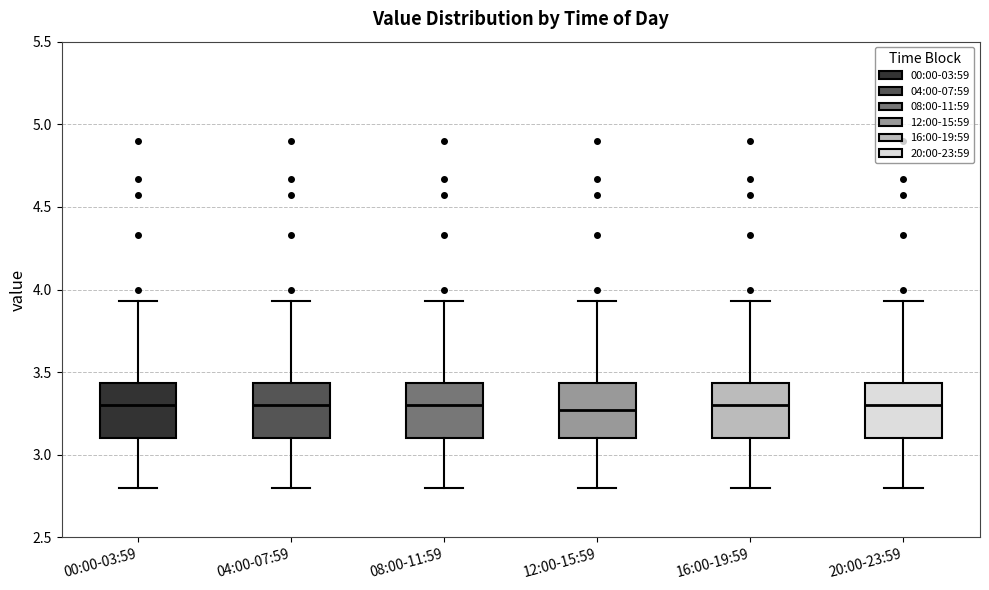

Reading left to right, read every box against the y-axis: the position of its median line, the range the box covers, and the ends of its whiskers. The values are not printed on the chart, so give them approximately, as read against the axis.

00:00-03:59: median 3.30, box 3.10 to 3.45, whiskers 2.80 to 3.95
04:00-07:59: median 3.30, box 3.10 to 3.45, whiskers 2.80 to 3.95
08:00-11:59: median 3.30, box 3.10 to 3.45, whiskers 2.80 to 3.95
12:00-15:59: median 3.25, box 3.10 to 3.45, whiskers 2.80 to 3.95
16:00-19:59: median 3.30, box 3.10 to 3.45, whiskers 2.80 to 3.95
20:00-23:59: median 3.30, box 3.10 to 3.45, whiskers 2.80 to 3.95